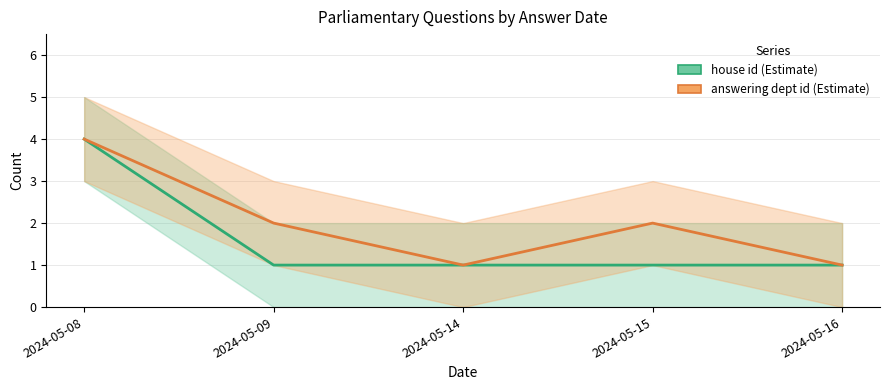

Reading right to left, extract all data points from this chart.

house id: 1	1	1	1	4
answering dept id: 1	2	1	2	4